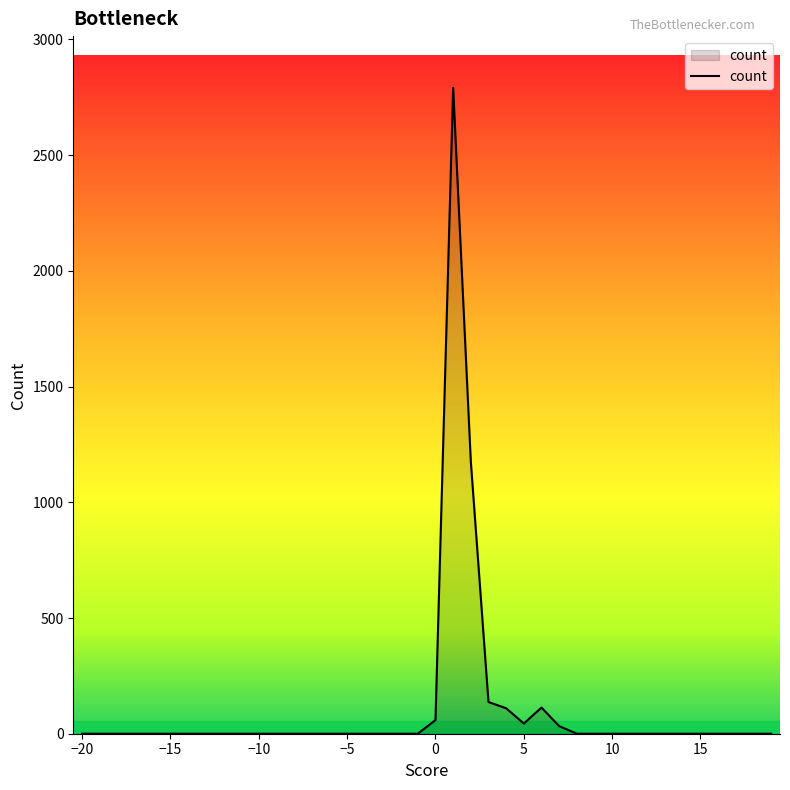

What is the greatest value displayed?

2791